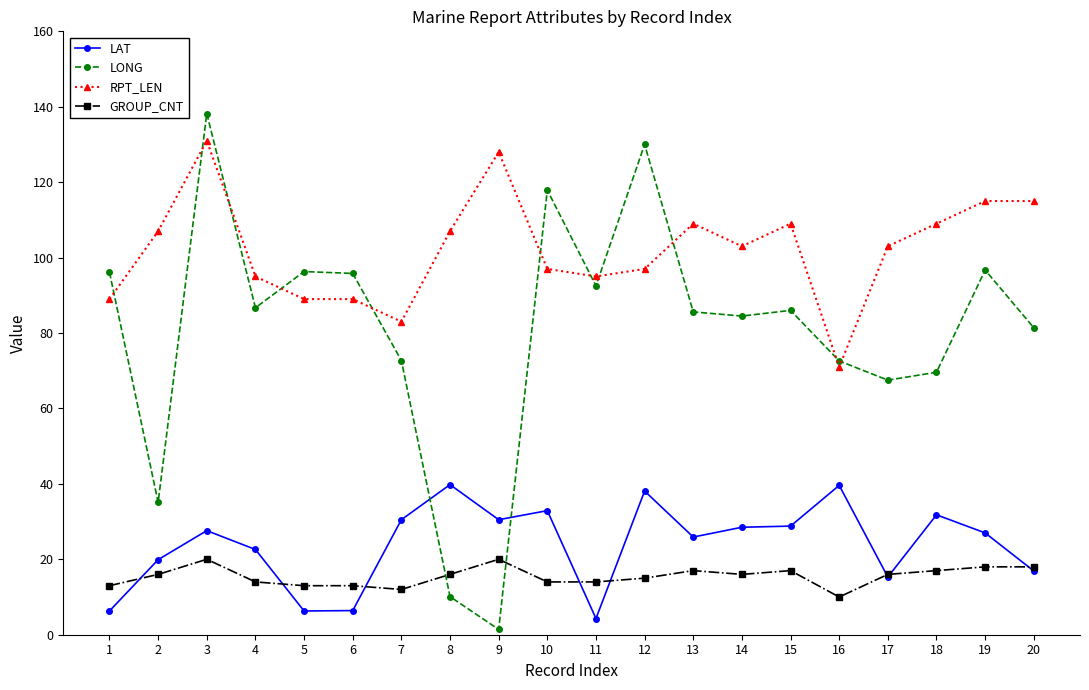

Is this an area chart (filled region under the line)?

No